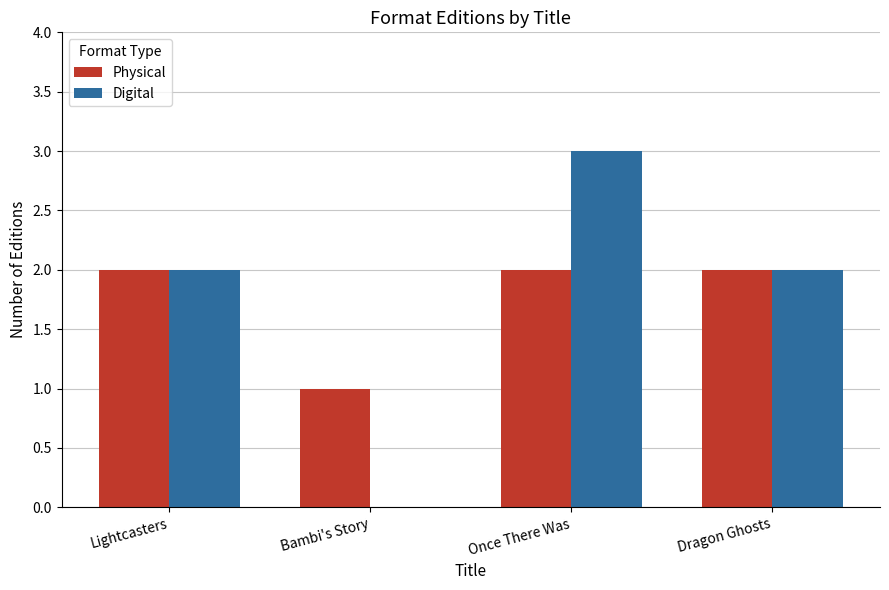

Which series has the largest range (max minus min)?

Digital